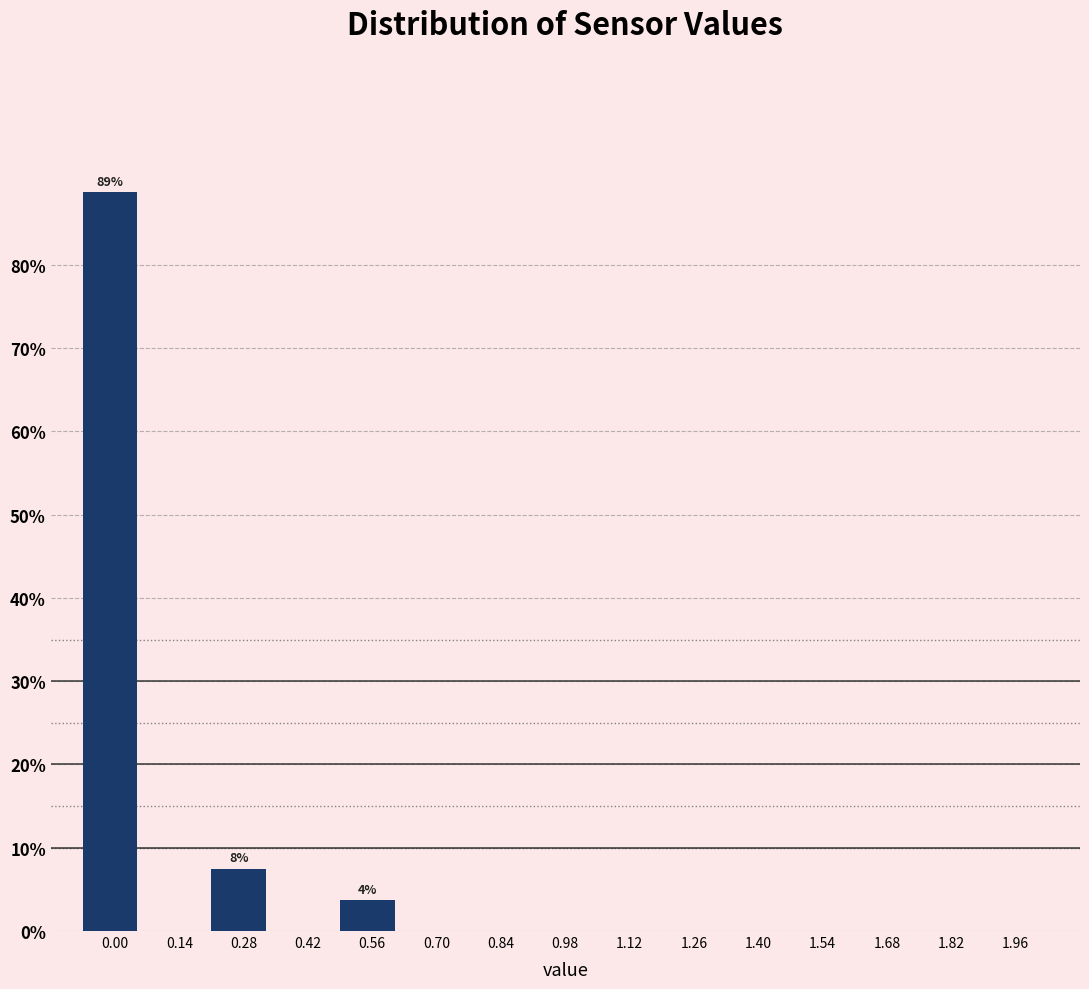

Reading left to right, extract all data points from this chart.

0.00=88.8	0.14=0.0	0.28=7.5	0.42=0.0	0.56=3.8	0.70=0.0	0.84=0.0	0.98=0.0	1.12=0.0	1.26=0.0	1.40=0.0	1.54=0.0	1.68=0.0	1.82=0.0	1.96=0.0